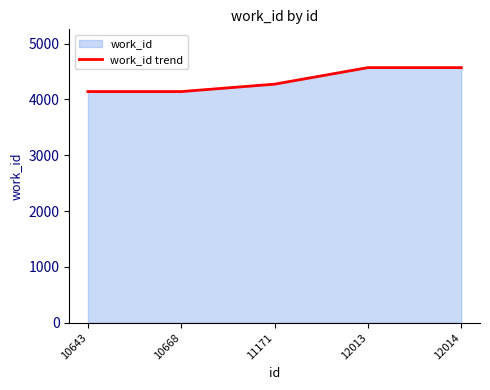

The chart shows a value of 7490 at 11171. True or false?

False